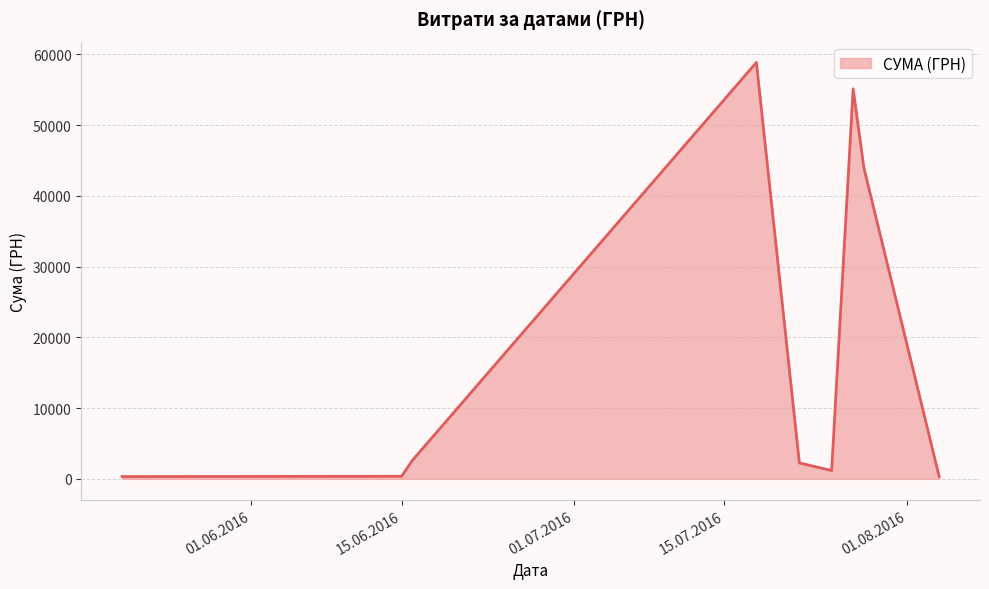

What is the difference between the maximum and minimum values?

58510.0